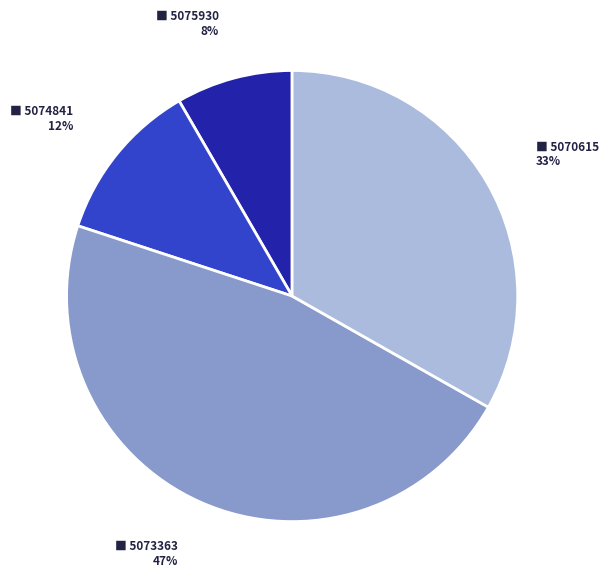

Count the number of slices in the pie.

4